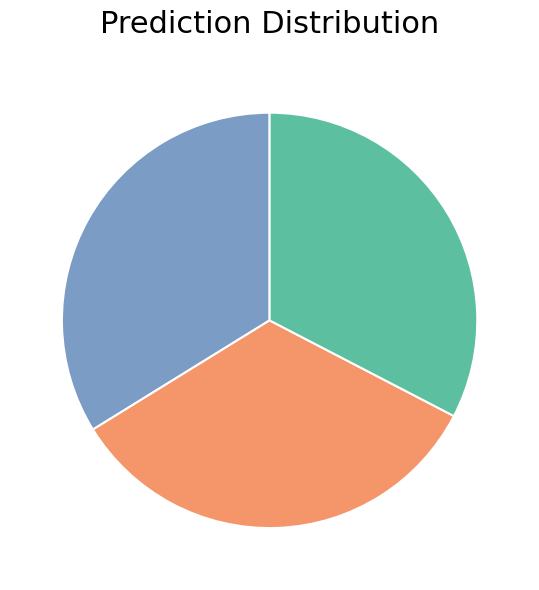

Is there any slice that represents more than half of the pie?

No